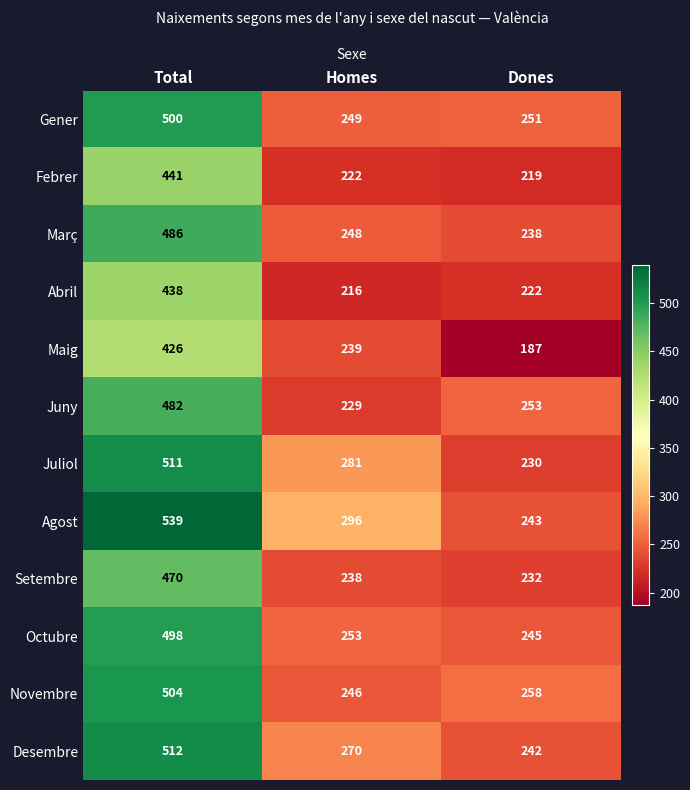

What is the minimum value for Octubre?

245